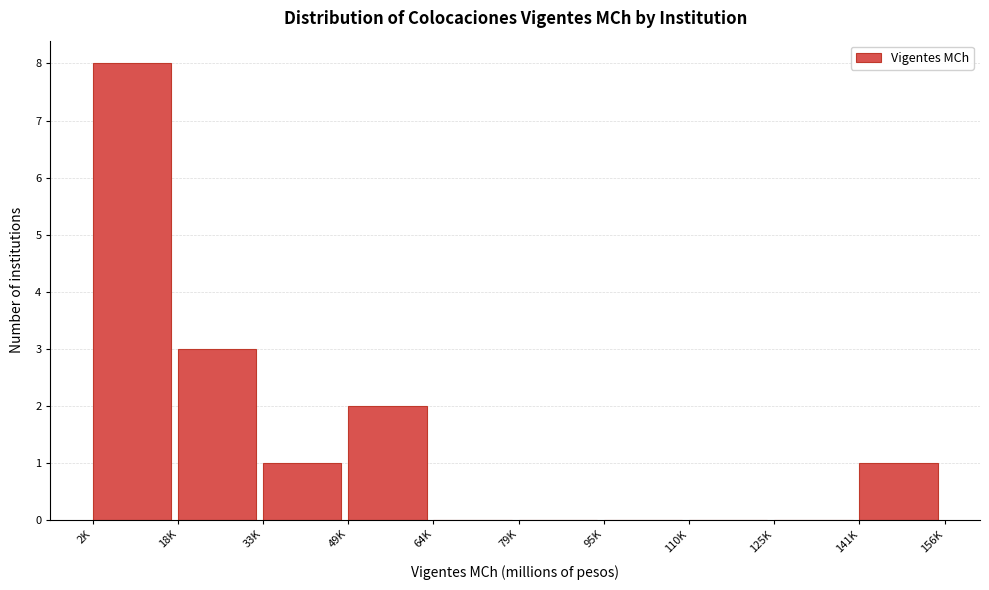

Reading right to left, what are all the values shown in this chart?

141K=1	125K=0	110K=0	95K=0	79K=0	64K=0	49K=2	33K=1	18K=3	2K=8